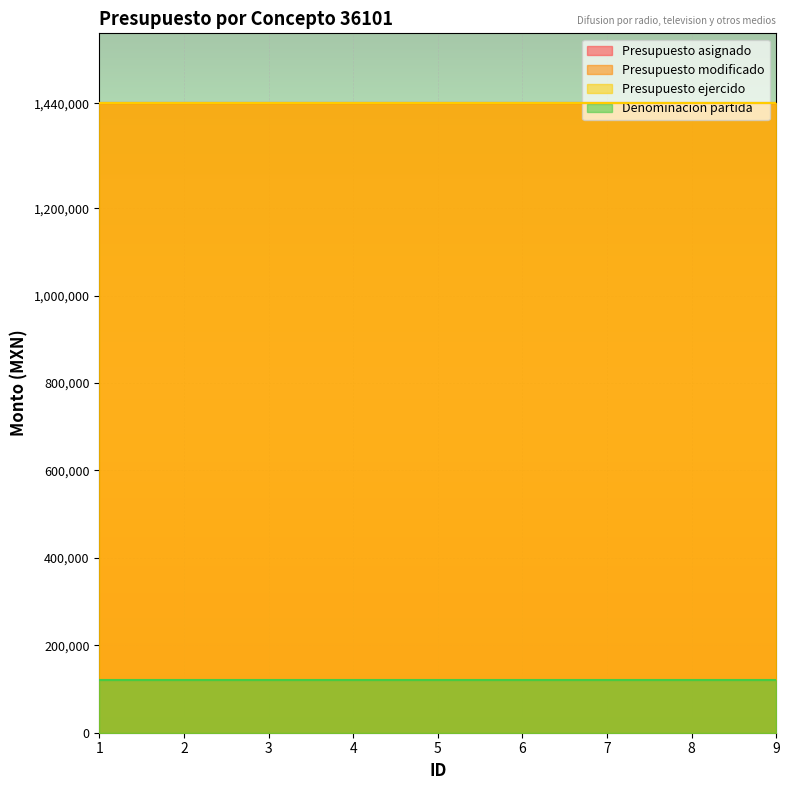

What value does the Presupuesto modificado series have at 1?

1440000